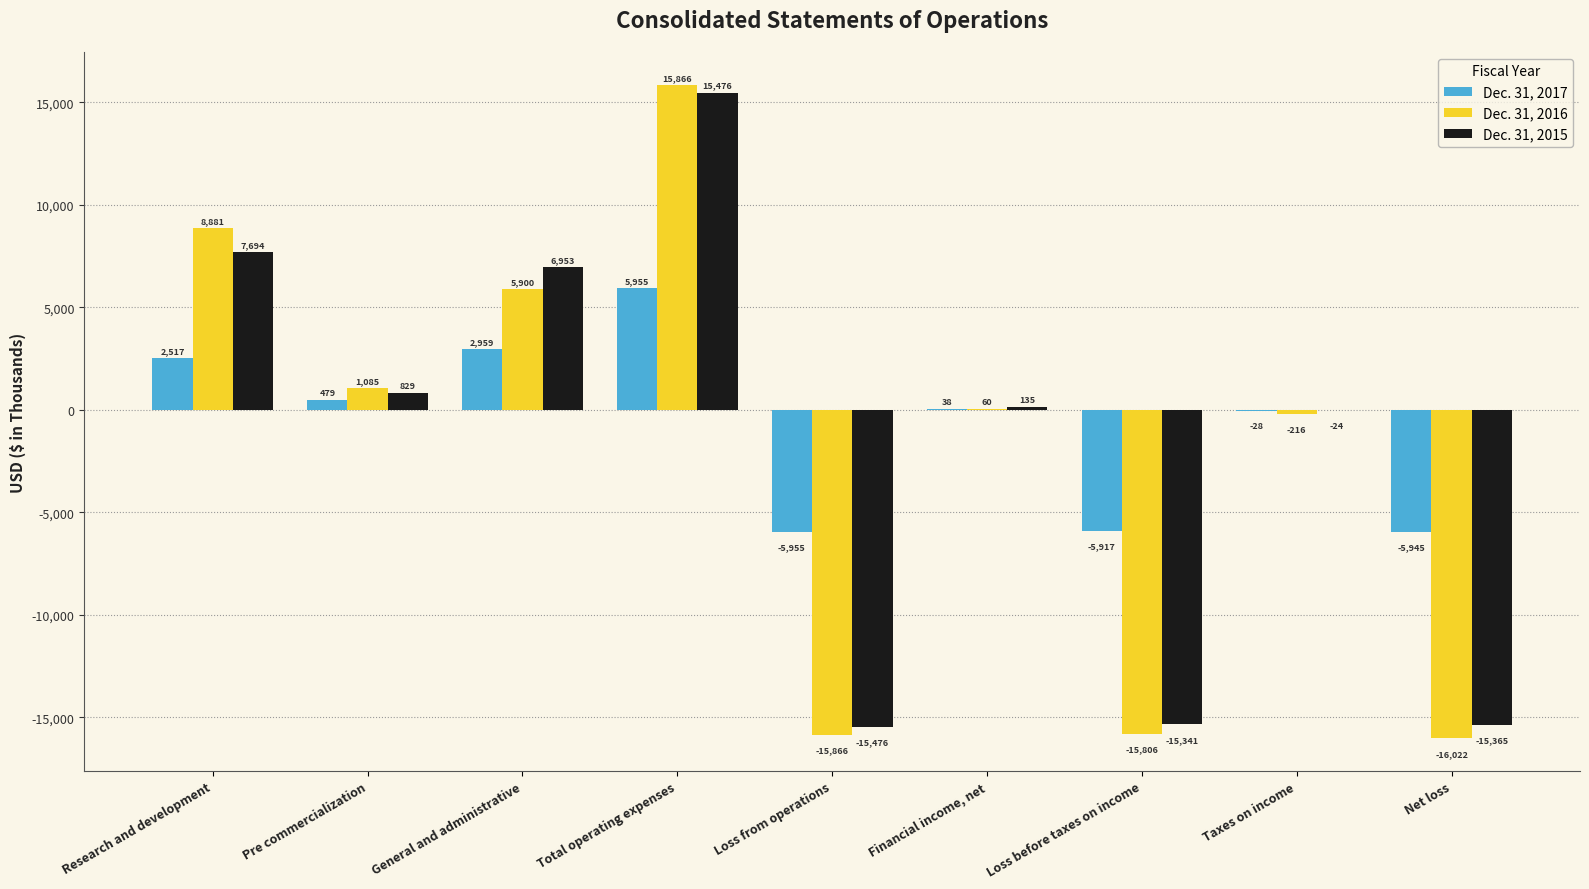

Between Taxes on income and Net loss, which series saw the biggest shift?

Dec. 31, 2016